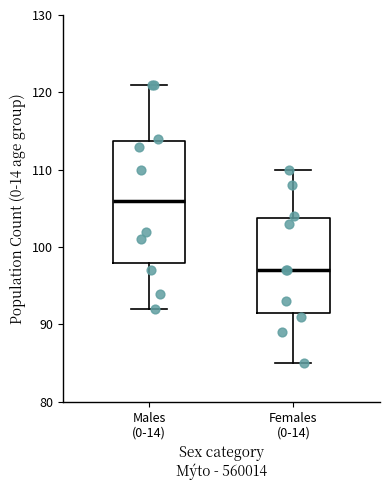

Where does the lower whisker of the box for Males (0-14) end on the y-axis? The values are not printed on the chart, so give them approximately, as read against the axis.

92